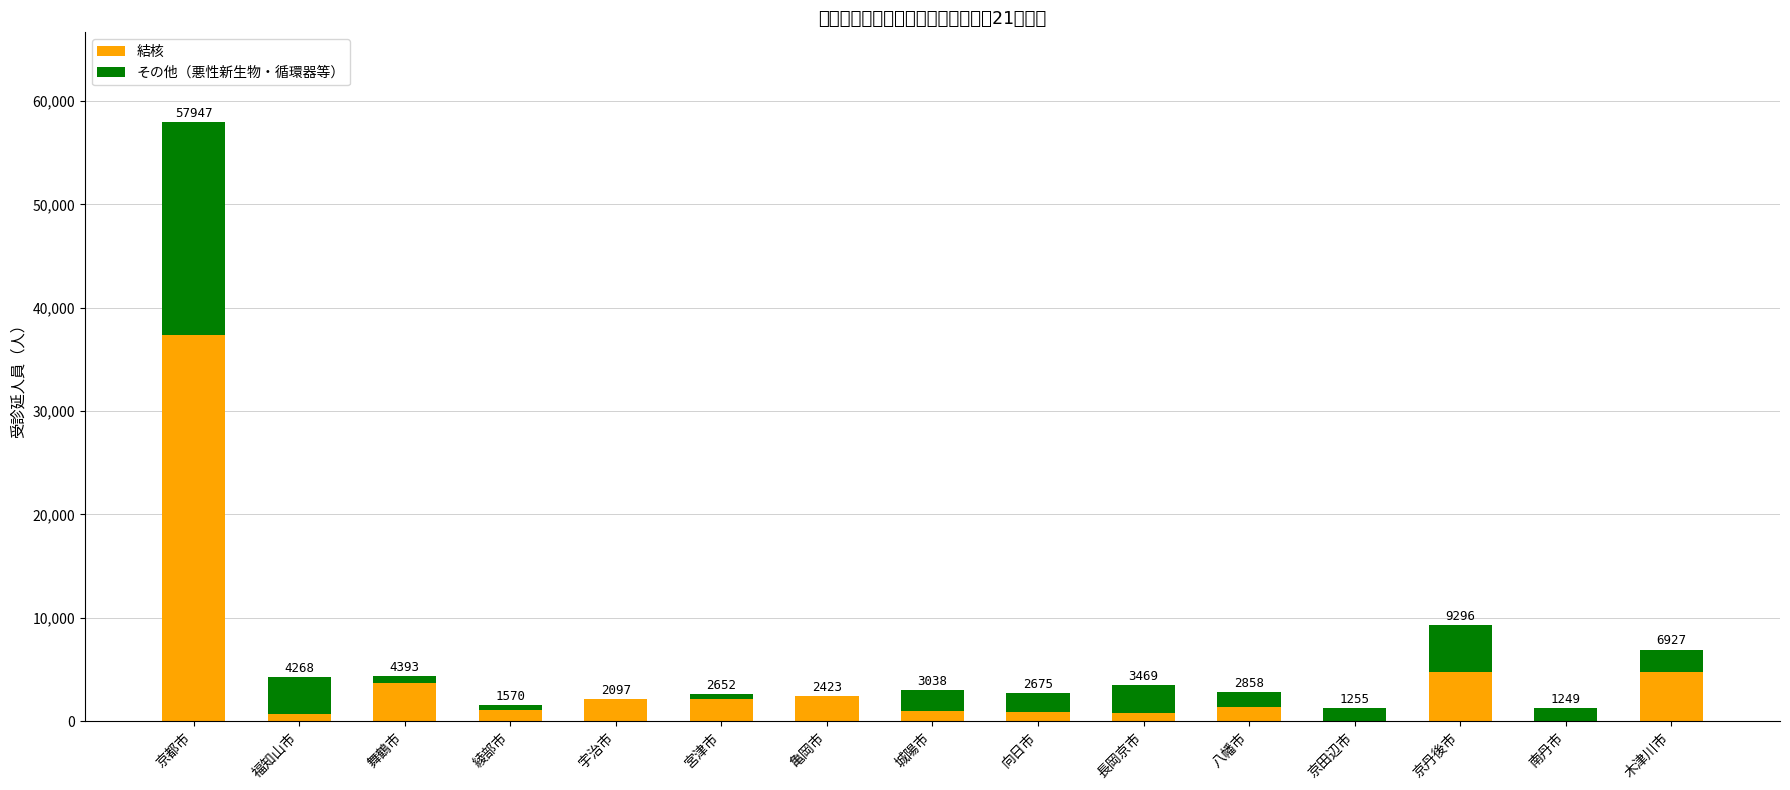

Does the chart contain stacked bars?

Yes